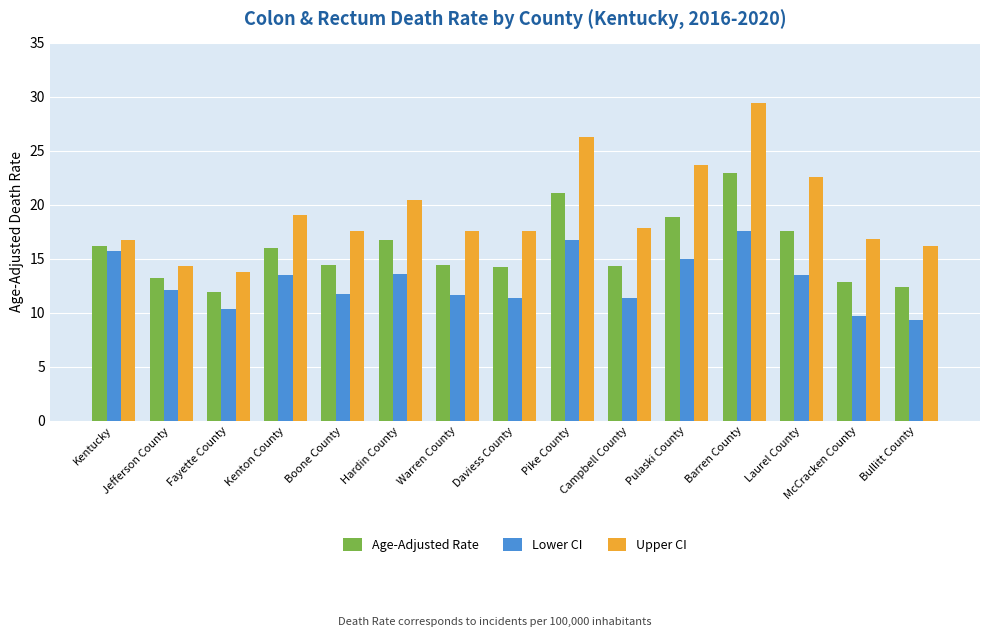

List the series in order of their peak value, lowest first.

Lower CI, Age-Adjusted Rate, Upper CI